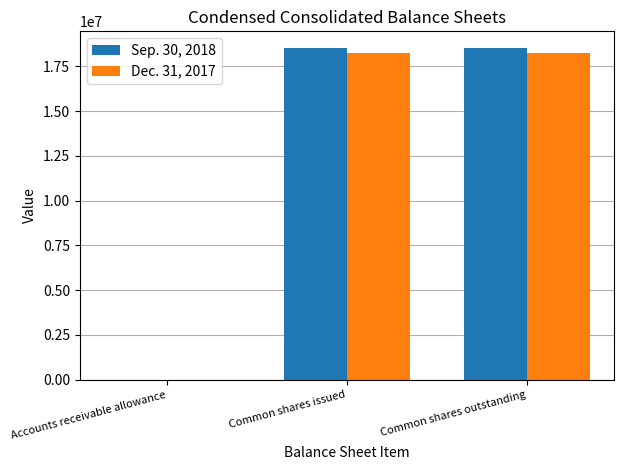

Between Accounts receivable allowance and Common shares outstanding, which series saw the biggest shift?

Sep. 30, 2018